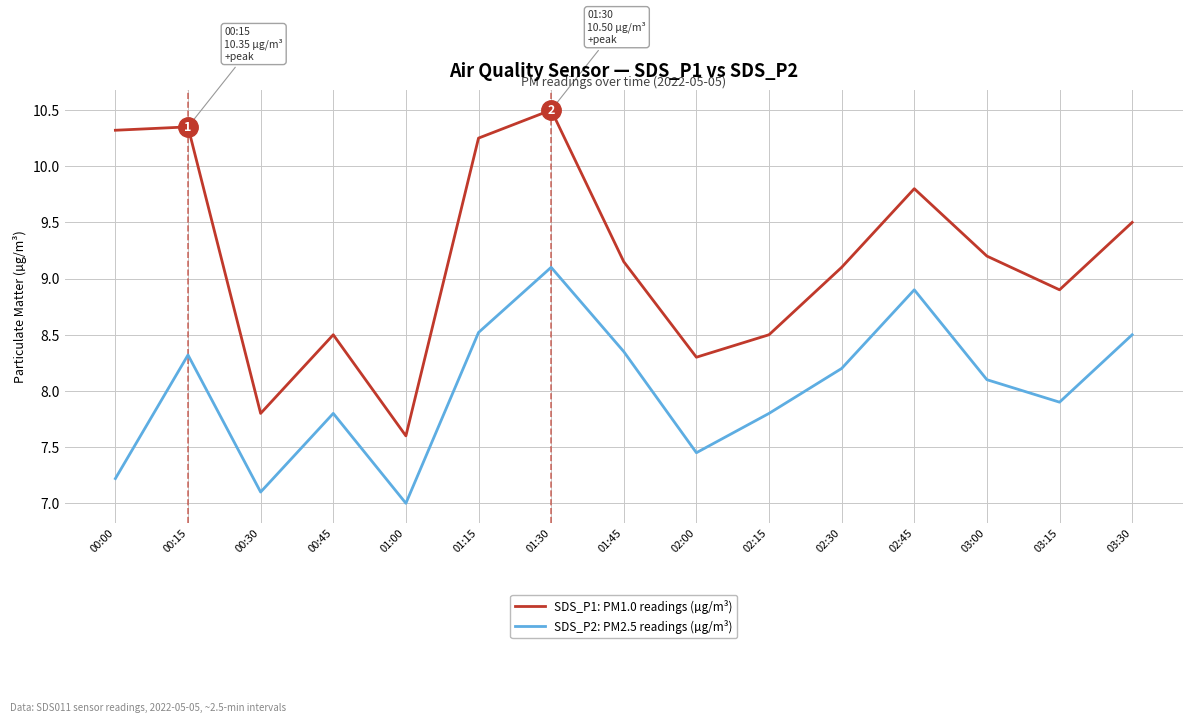

What is the difference between the SDS_P2: PM2.5 readings (µg/m³) values at 03:30 and 02:45?

0.4